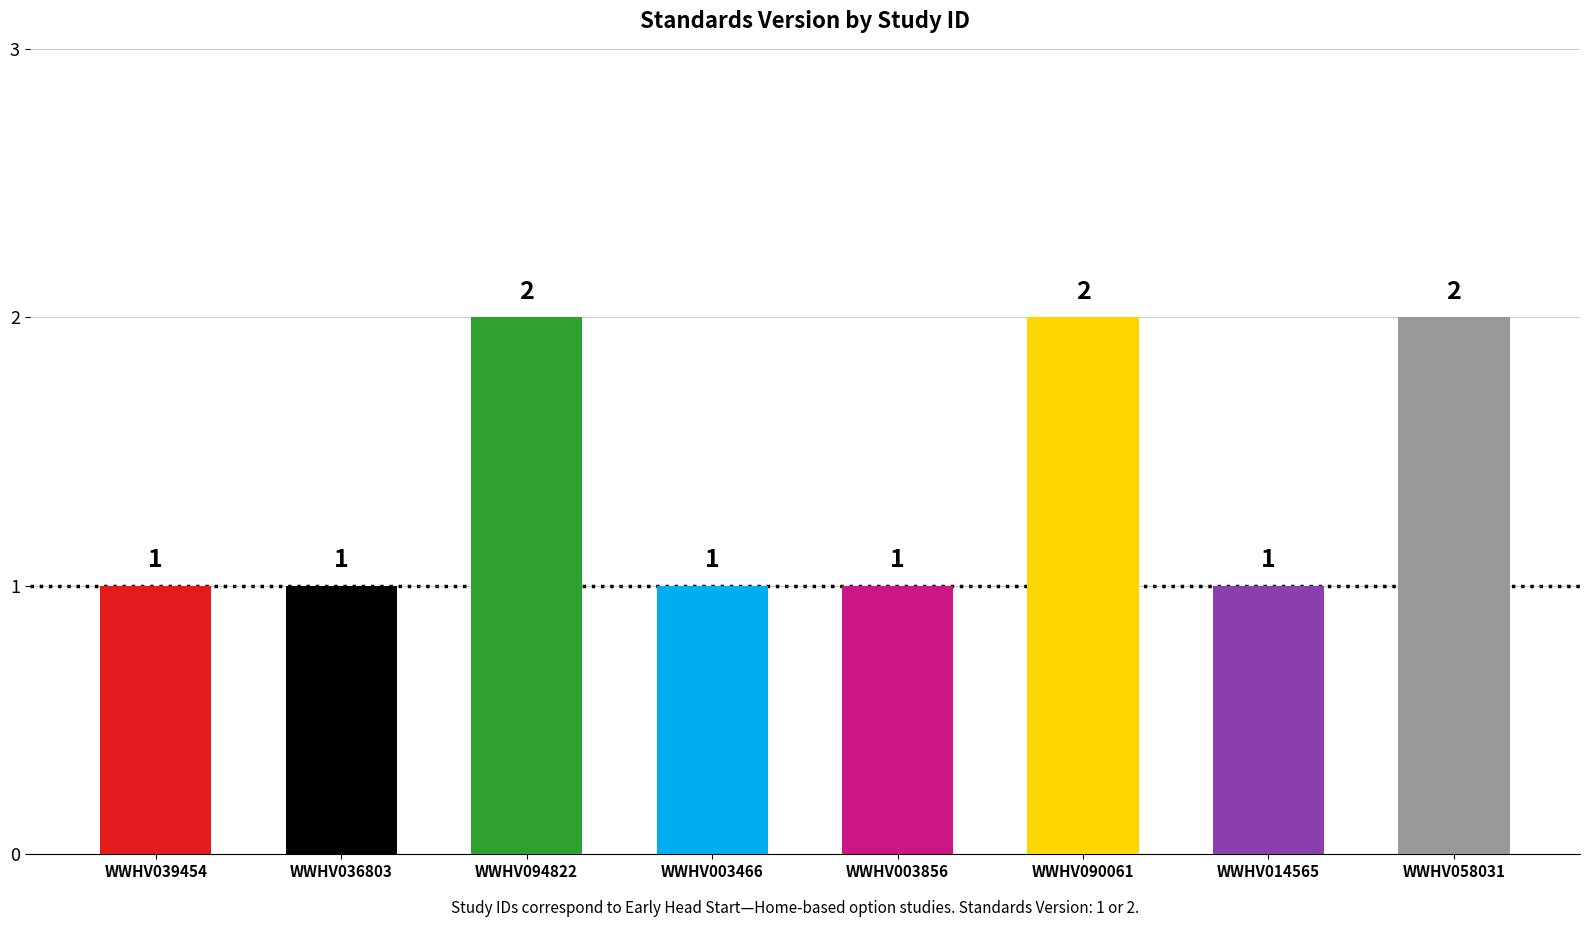

The value at WWHV003856 is 2. True or false?

False